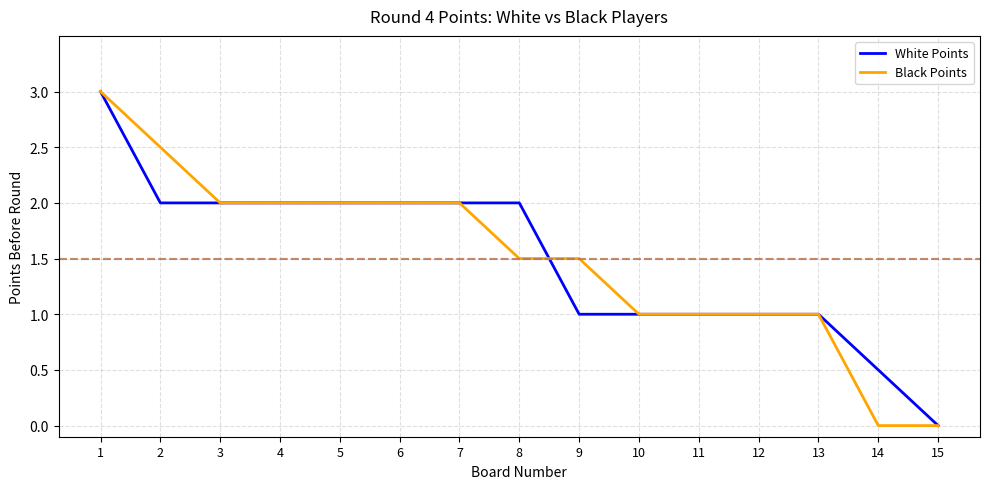

The value of Black Points at 9 is 1.5. True or false?

True